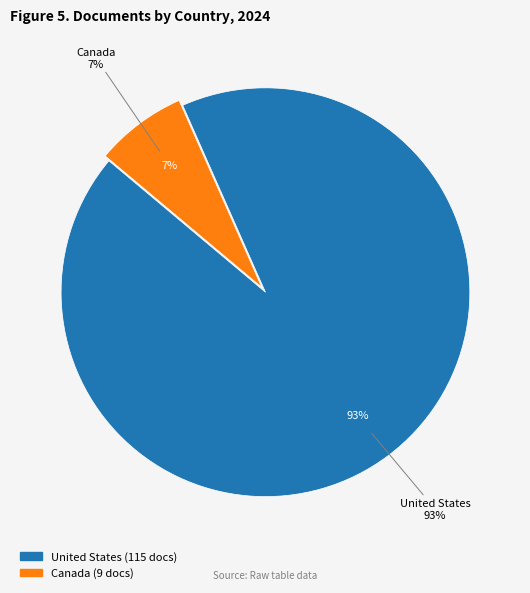

Count the number of slices in the pie.

2